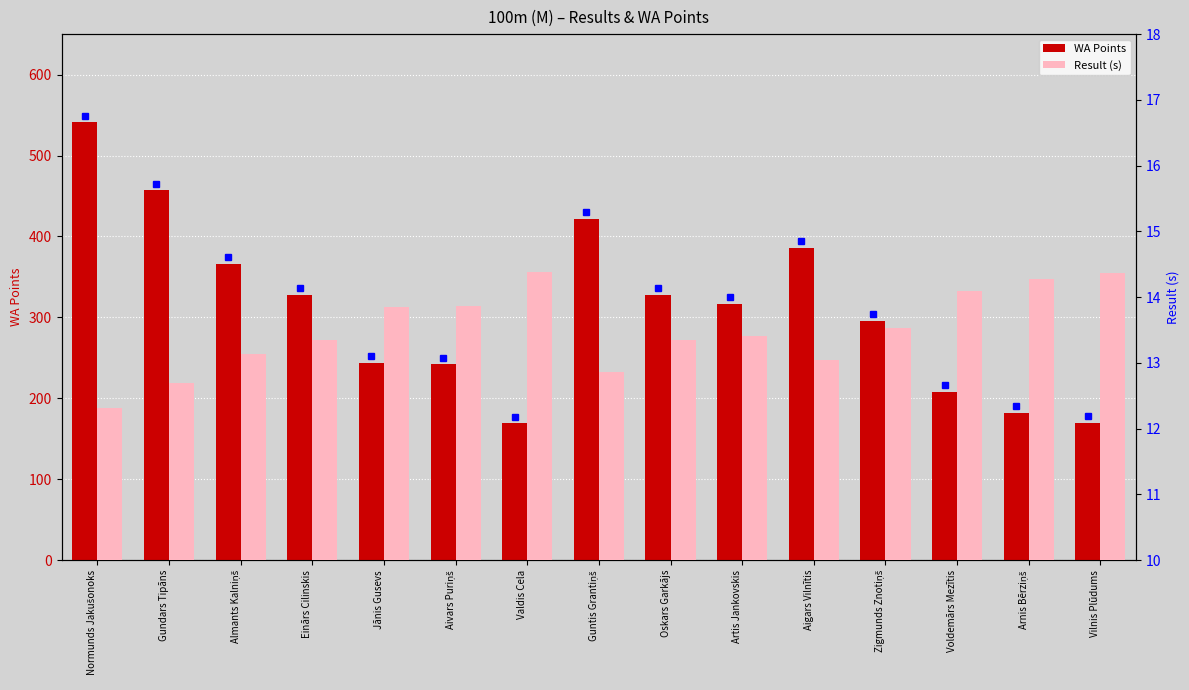

How many data points does each series have?

15